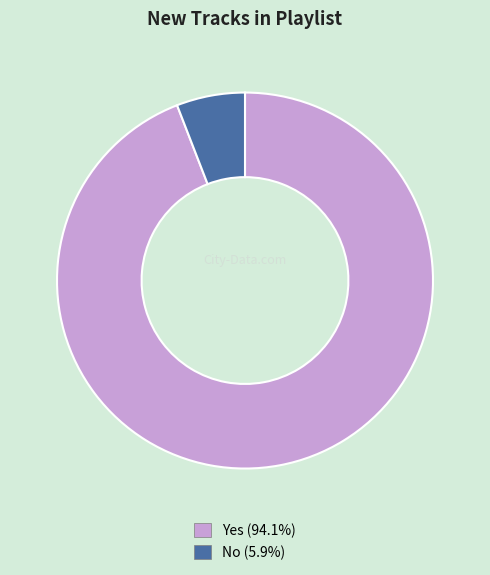

Which category accounts for the majority?

Yes